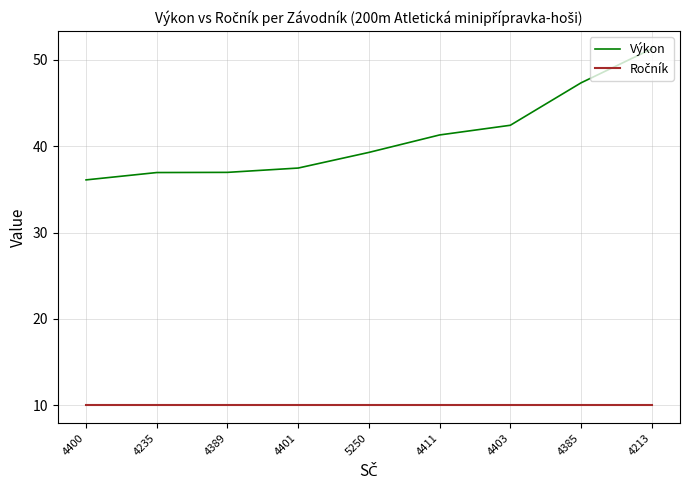

What is the total value across all series at 4400?

46.1